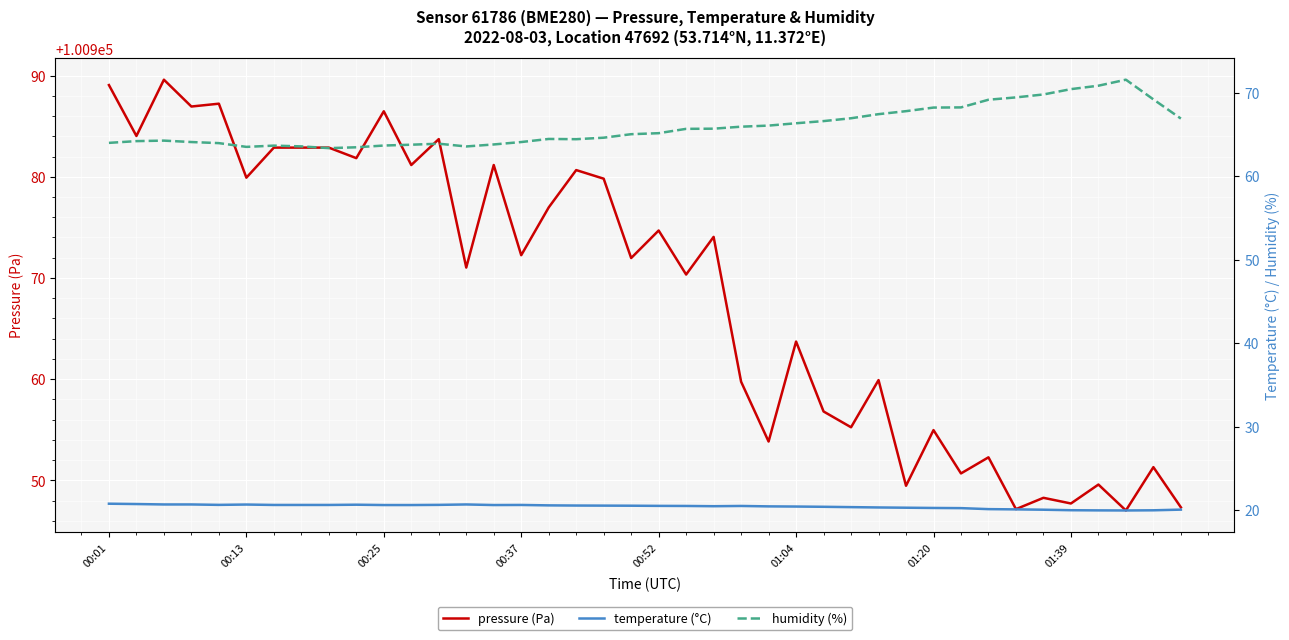

What is the average value of the temperature (°C) series?

20.4